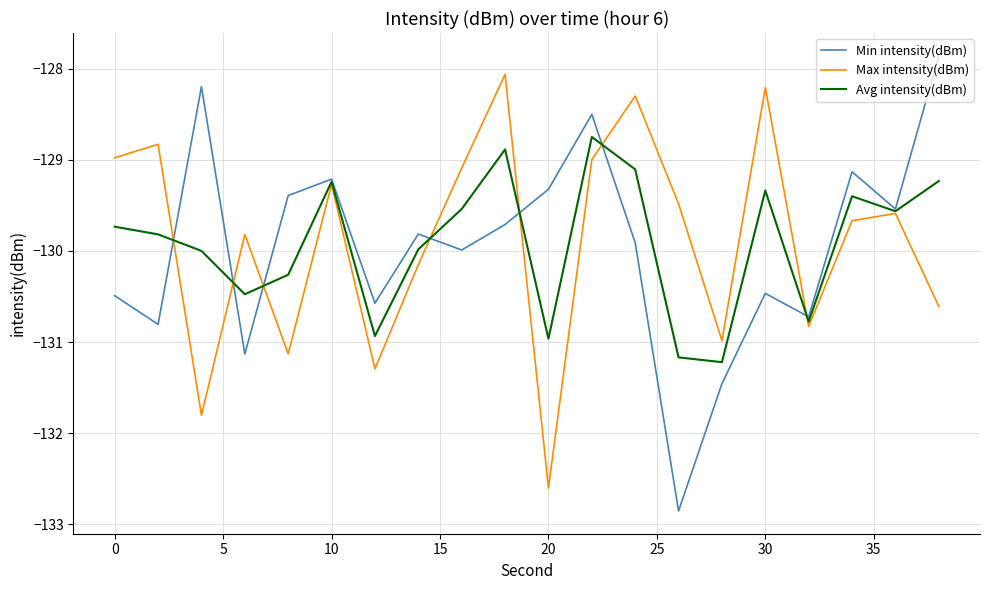

Which series has the widest spread of values?

Min intensity(dBm)